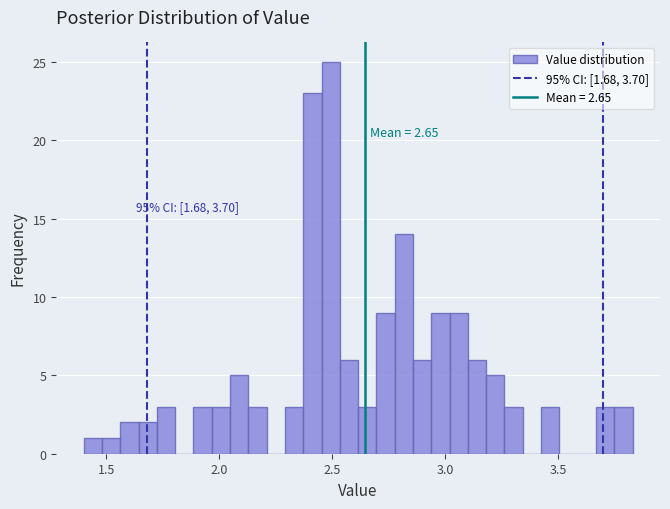

Around what value on the x-axis is the tallest bar? Give the approximate position of its centre, as read against the axis.

2.50